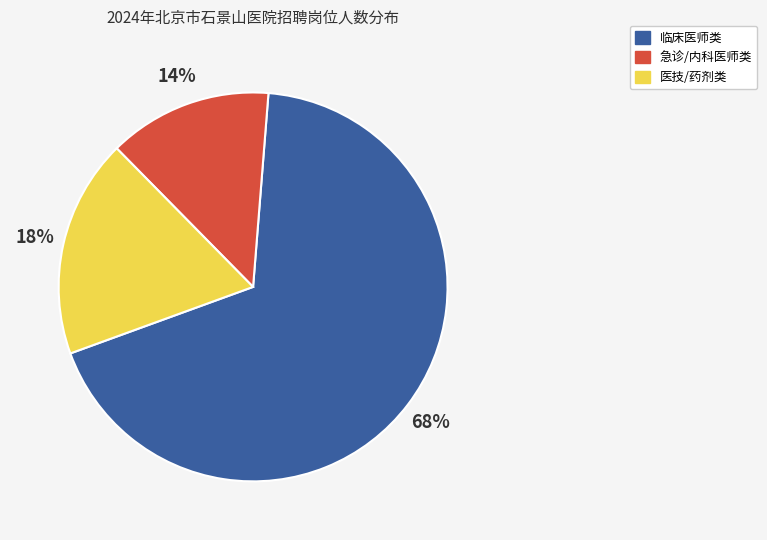

To the nearest percent, what is the average slice percentage?

33%